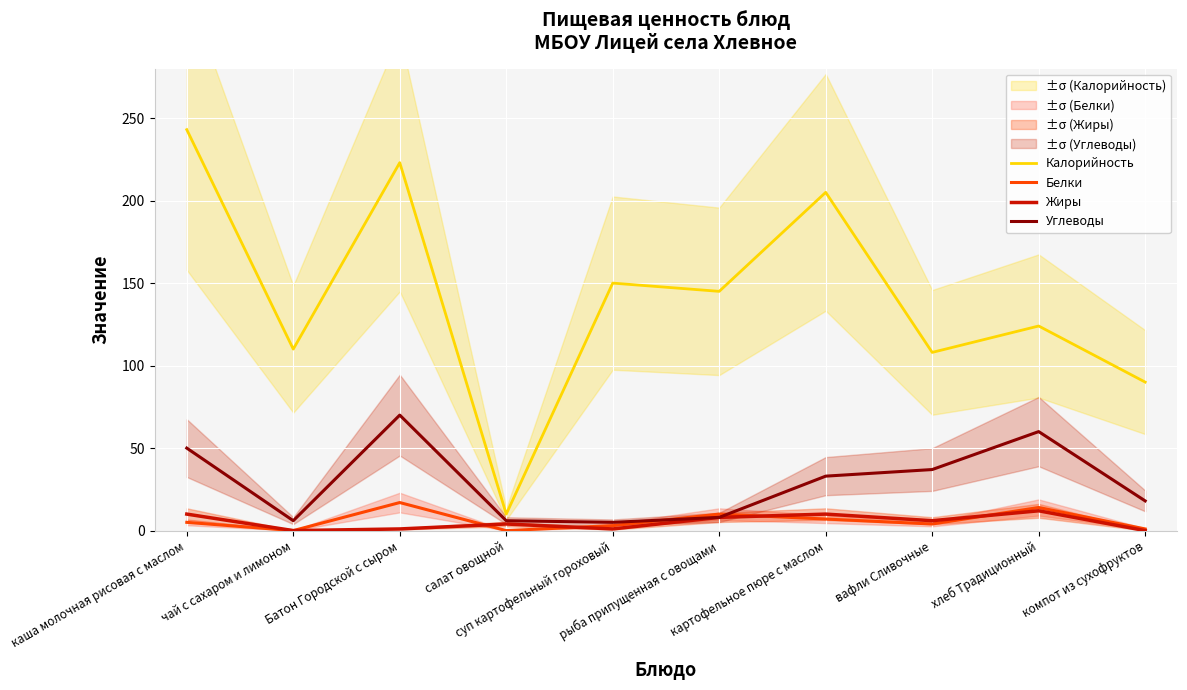

How many interior local valleys does the Белки series have?

3